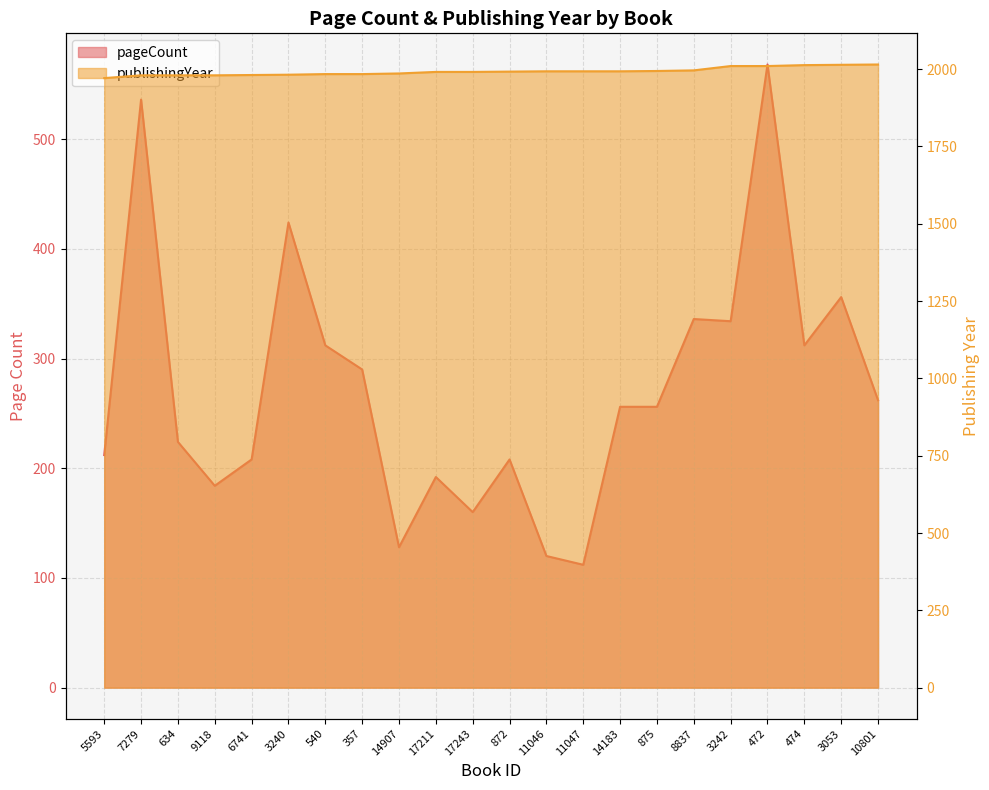

At how many categories does at least one series exceed 657?

22